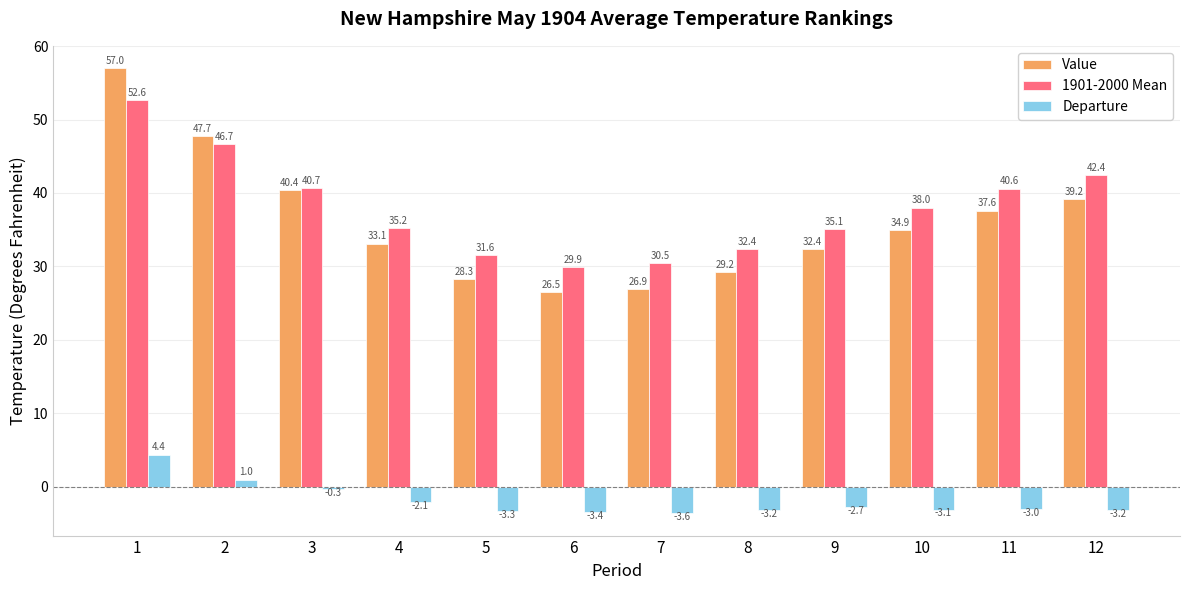

What is the difference between the second highest and minimum values in the Value series?

21.2